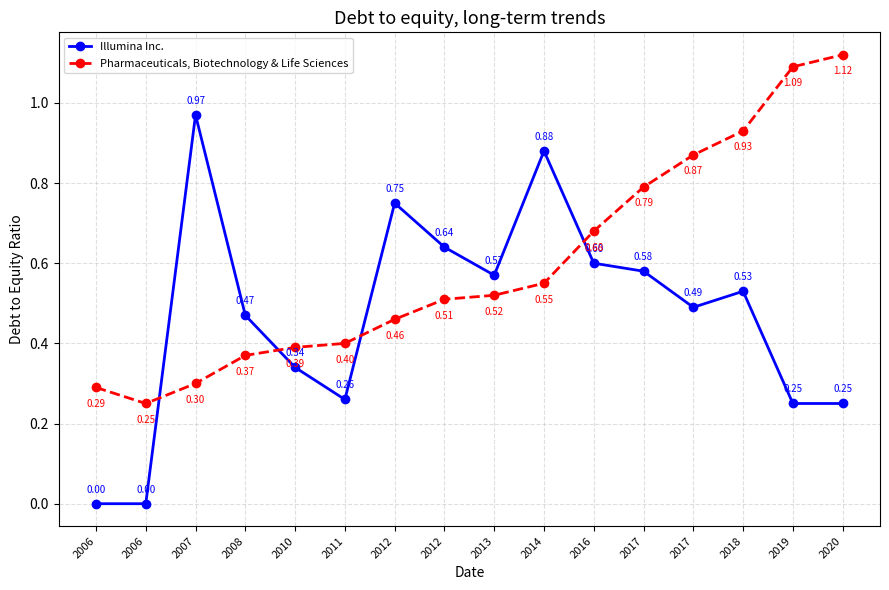

At which category does Illumina Inc. reach its first local peak?

2007